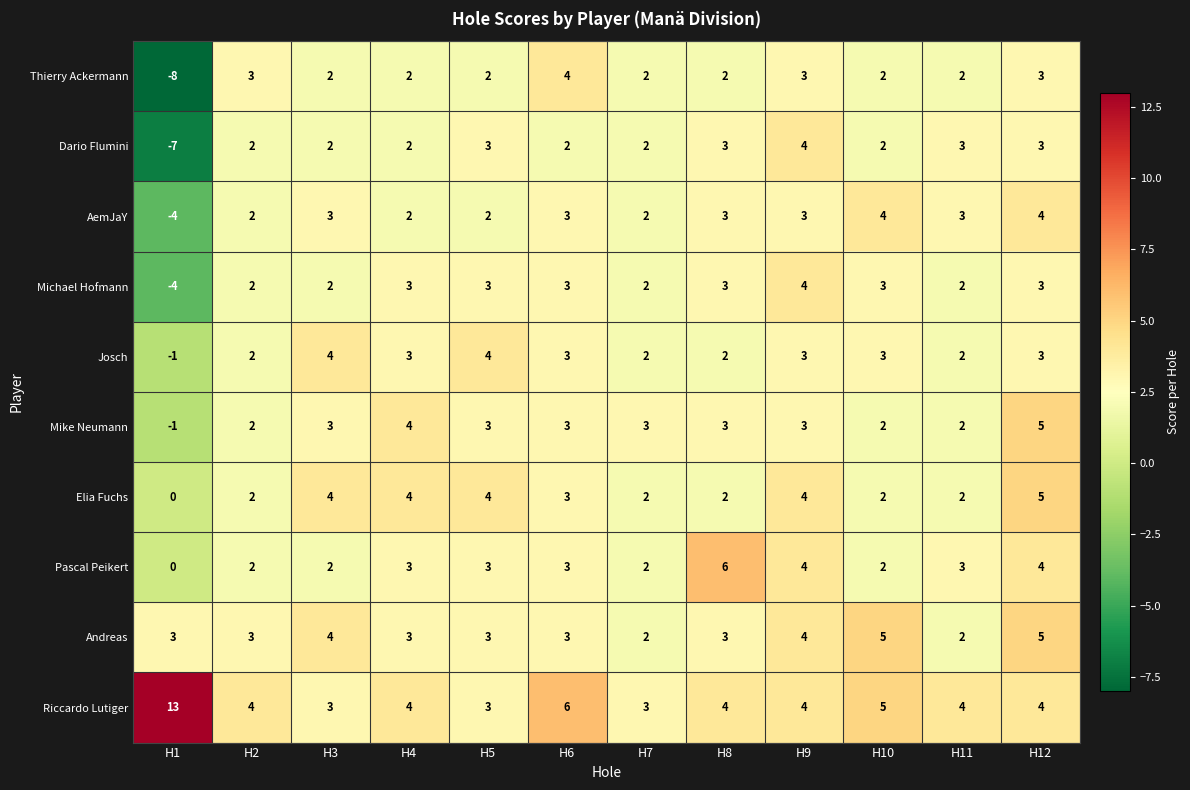

How many values in the Dario Flumini series are below 2?

1